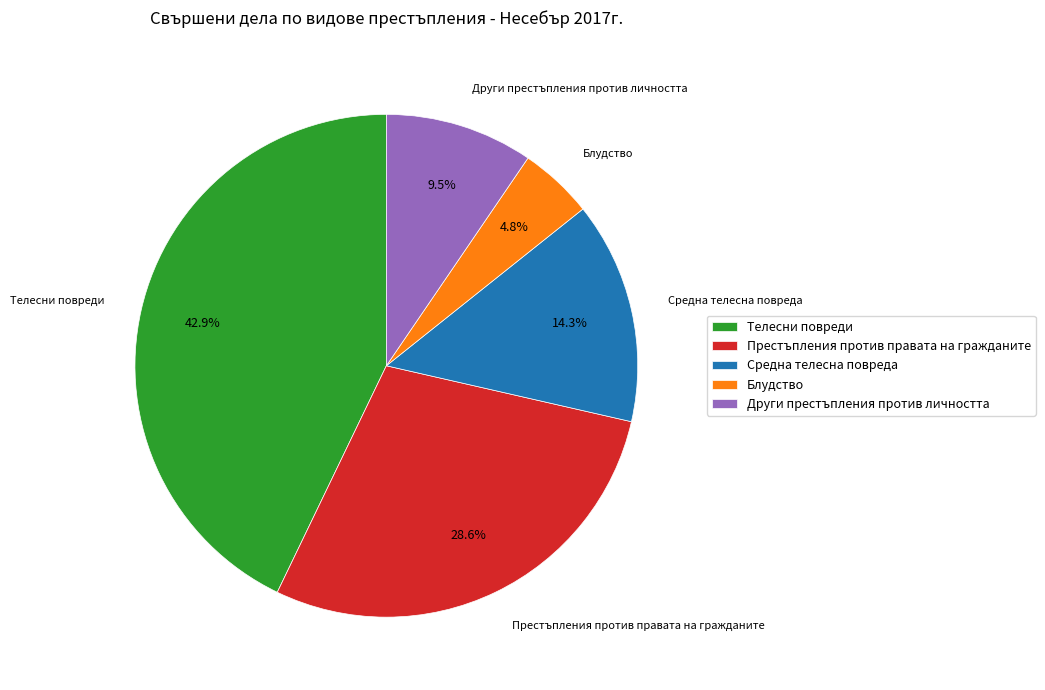

The Други престъпления против личността slice represents 24% of the pie. True or false?

False